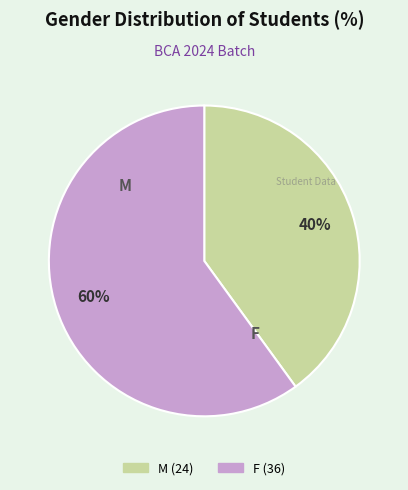

Combined, do F and M account for over 50%?

Yes